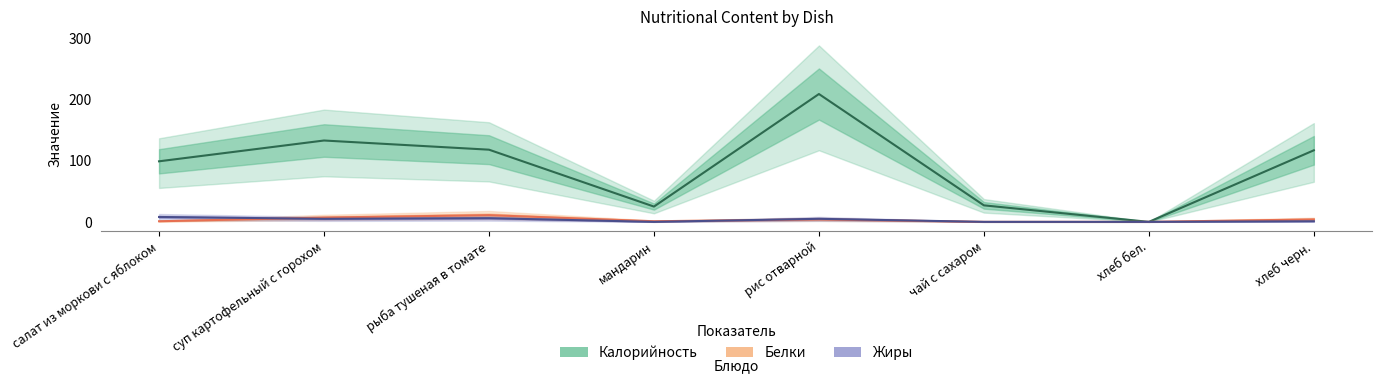

List the labels in order of Калорийность value, largest first.

рис отварной, суп картофельный с горохом, рыба тушеная в томате, хлеб черн., салат из моркови с яблоком, чай с сахаром, мандарин, хлеб бел.